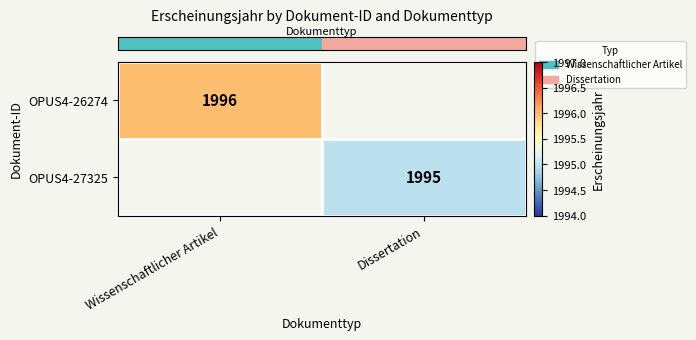

At which category does the chart reach its peak across all series?

Wissenschaftlicher Artikel